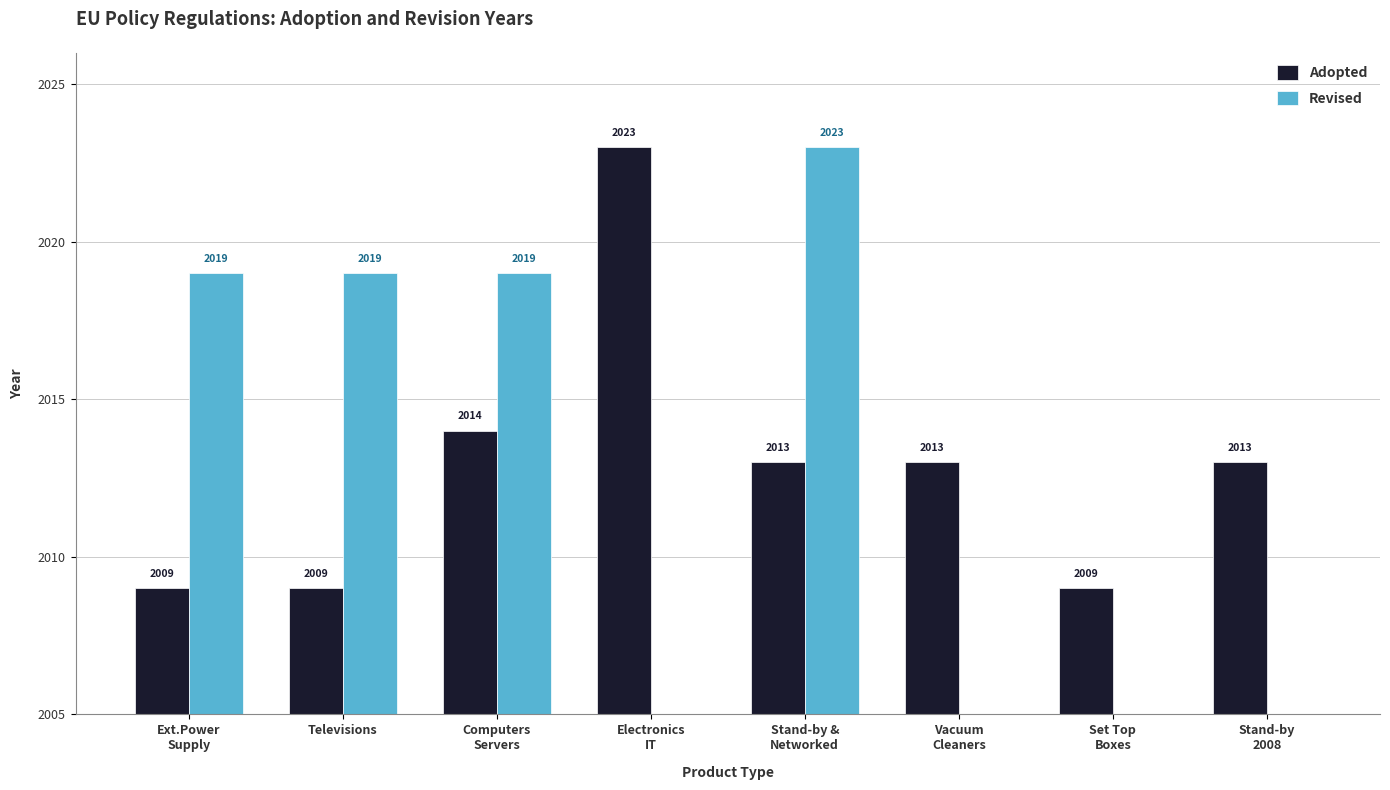

What is the label of the 4th bar from the left?

Electronics
IT